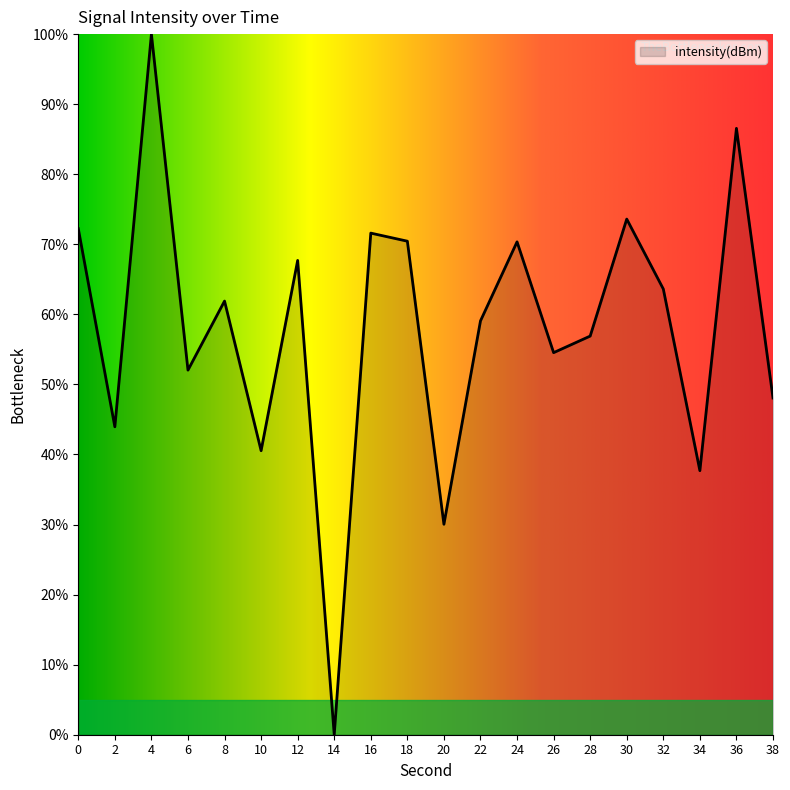

True or false: the data shows 84.0 at 28.

False